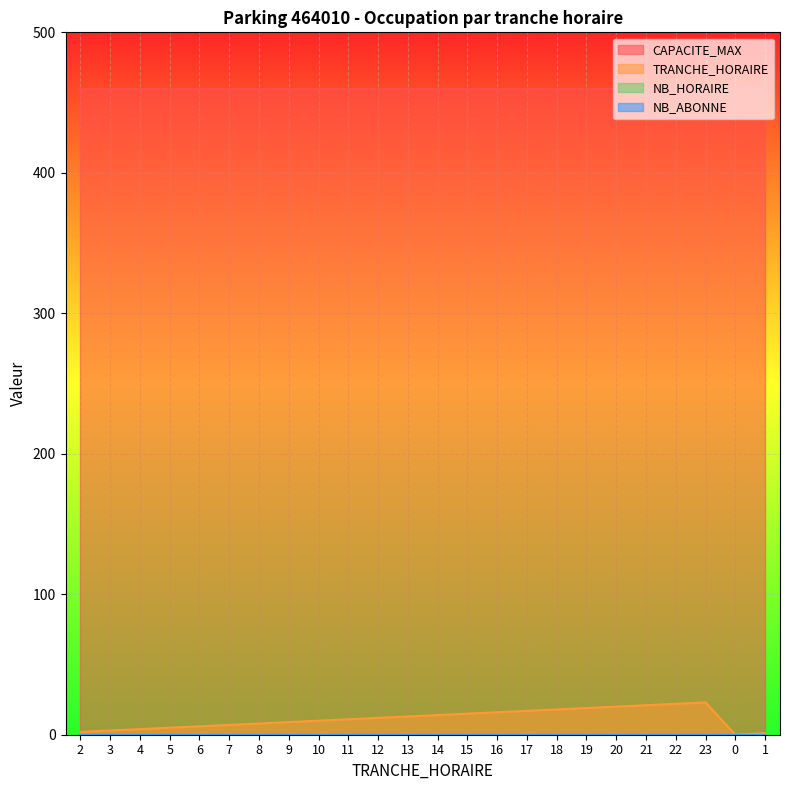

At how many categories does at least one series exceed 78?

24